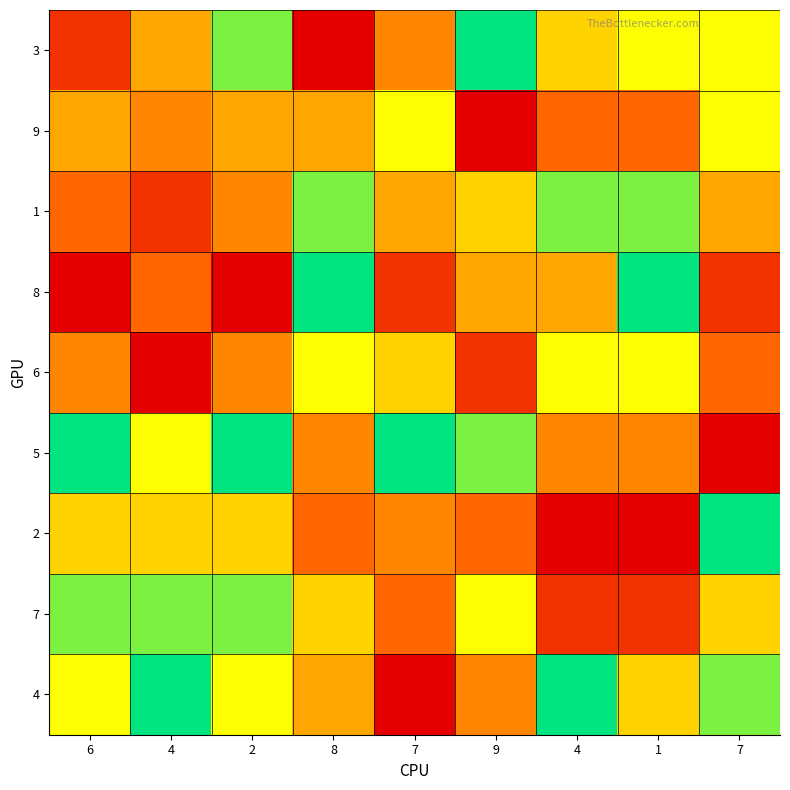

At 9, list the series in order from smallest to largest.

9, 6, 2, 4, 8, 1, 7, 5, 3